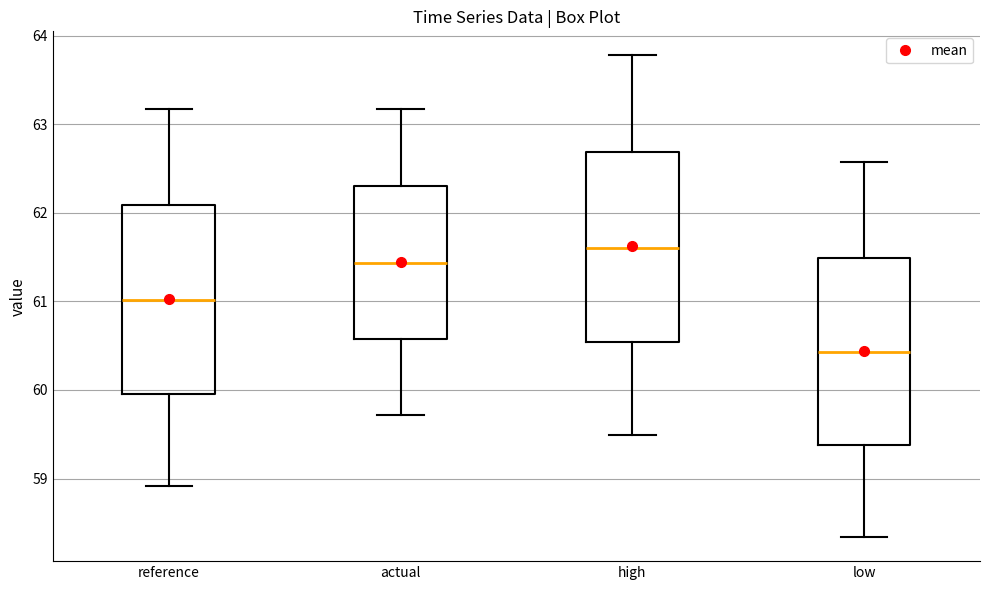

Where does the lower whisker of the box for high end on the y-axis? The values are not printed on the chart, so give them approximately, as read against the axis.

59.5